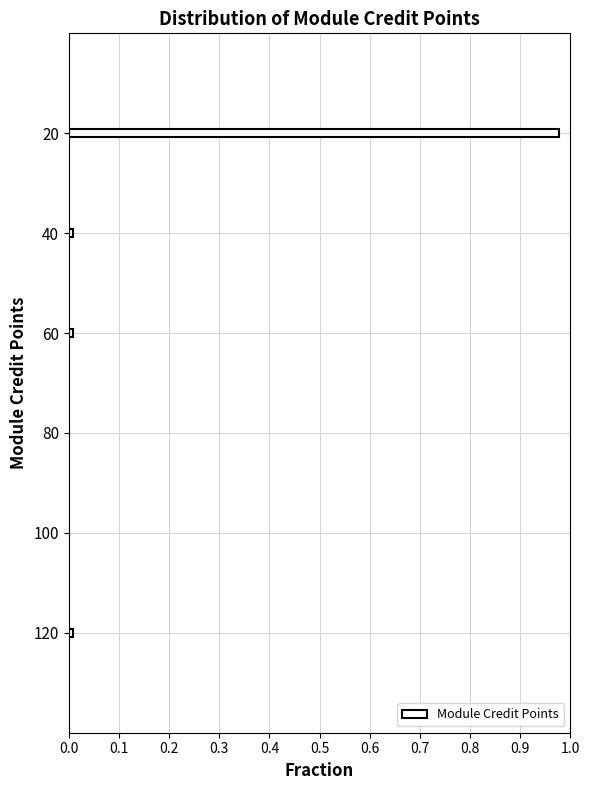

The value at 80 is 0.0. True or false?

True